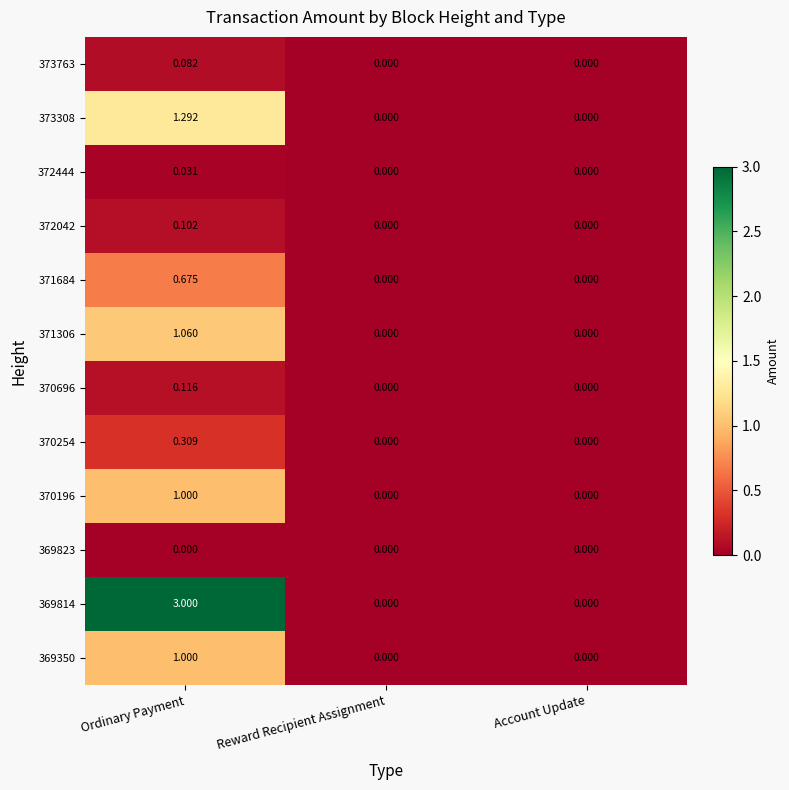

At which category is the sum across all series the highest?

Ordinary Payment